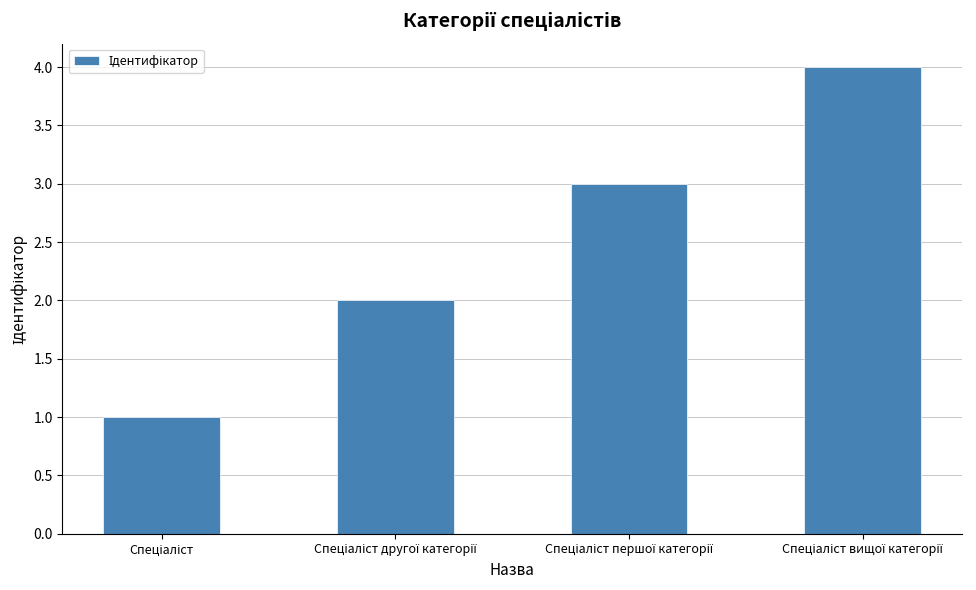

What is the difference between the maximum and minimum values?

3